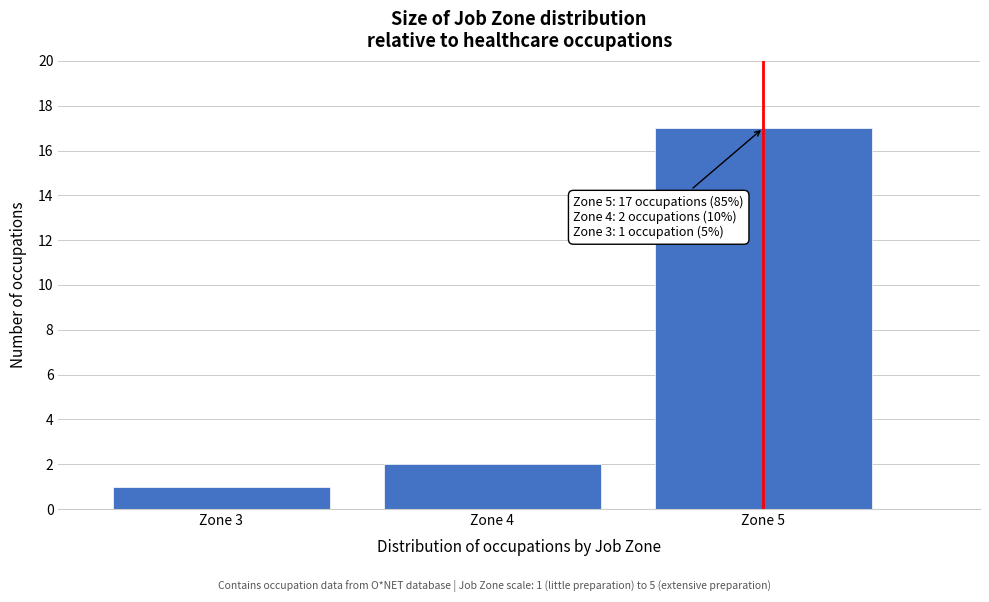

Reading right to left, list all the values displayed in this chart.

Zone 5=17	Zone 4=2	Zone 3=1